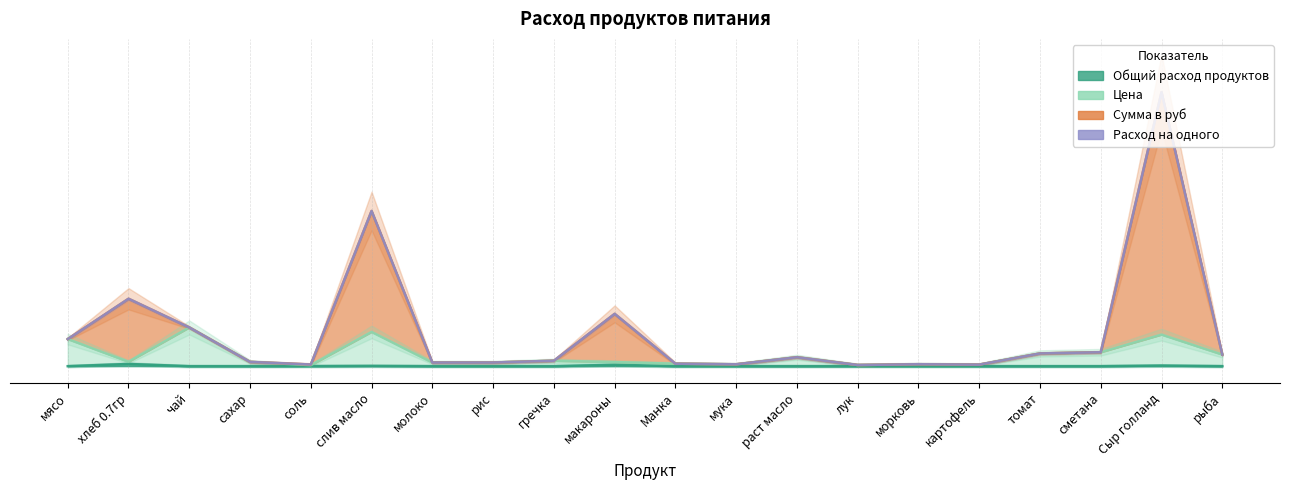

Which has a higher value, соль or Манка?

соль